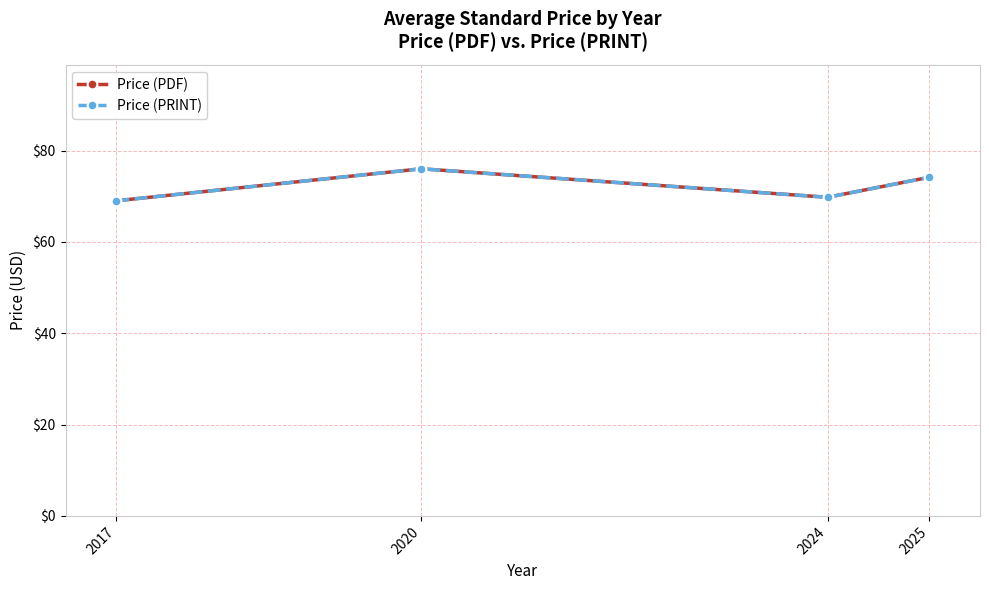

What is the difference between the Price (PRINT) values at 2017 and 2024?

0.8